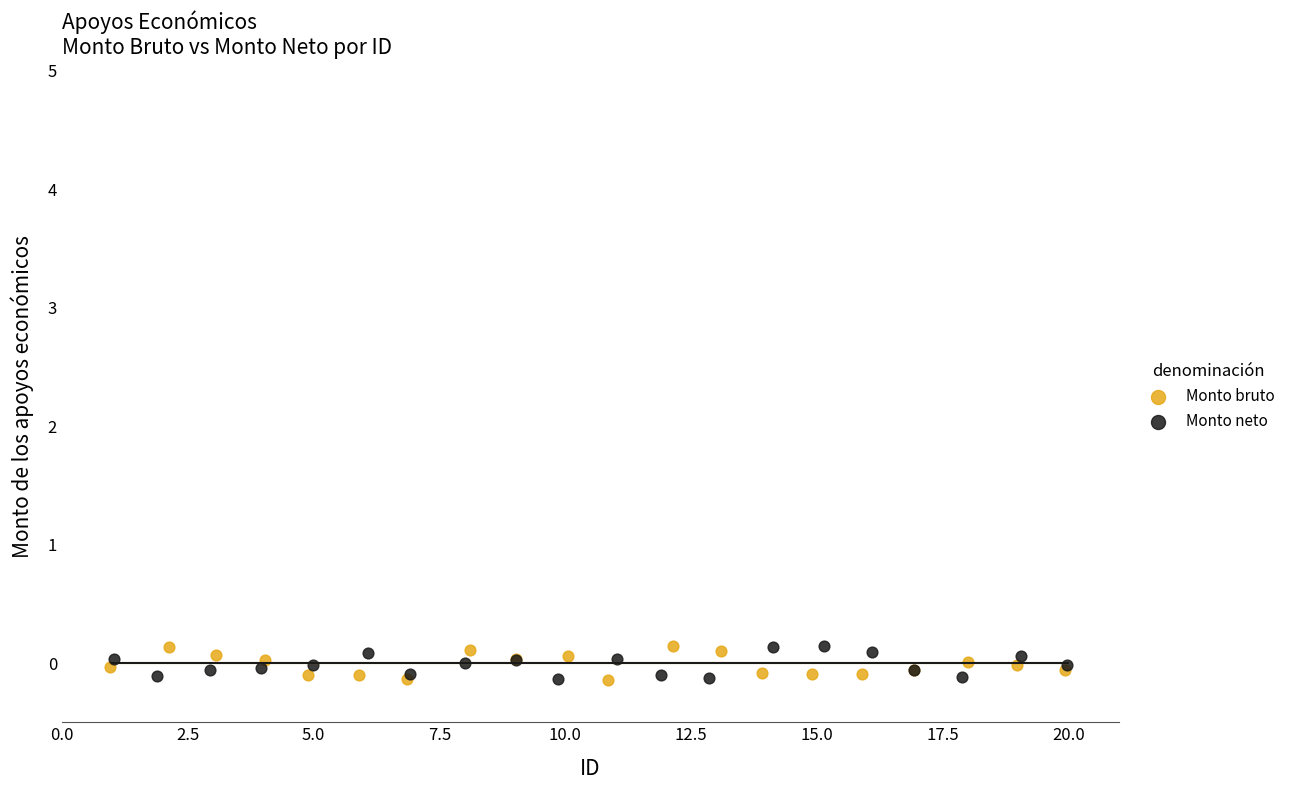

What are all the series names shown in the legend?

Monto bruto, Monto neto